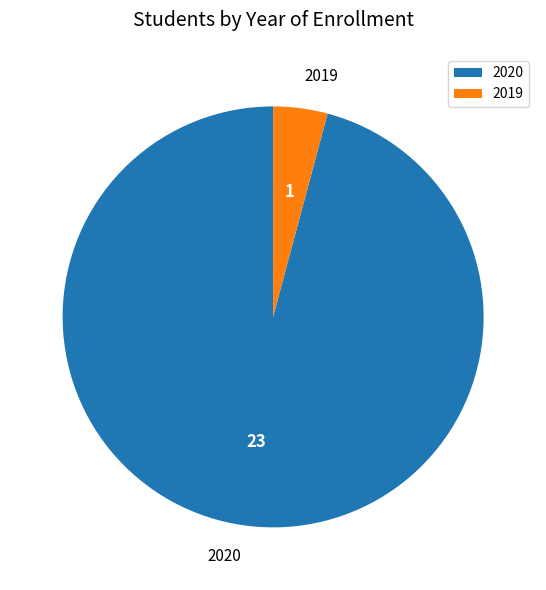

Combined, do 2020 and 2019 account for over 50%?

Yes